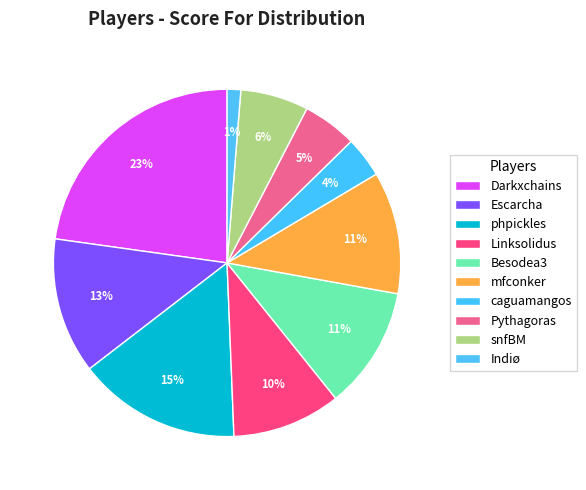

What percentage is the mfconker slice, to the nearest percent?

11%